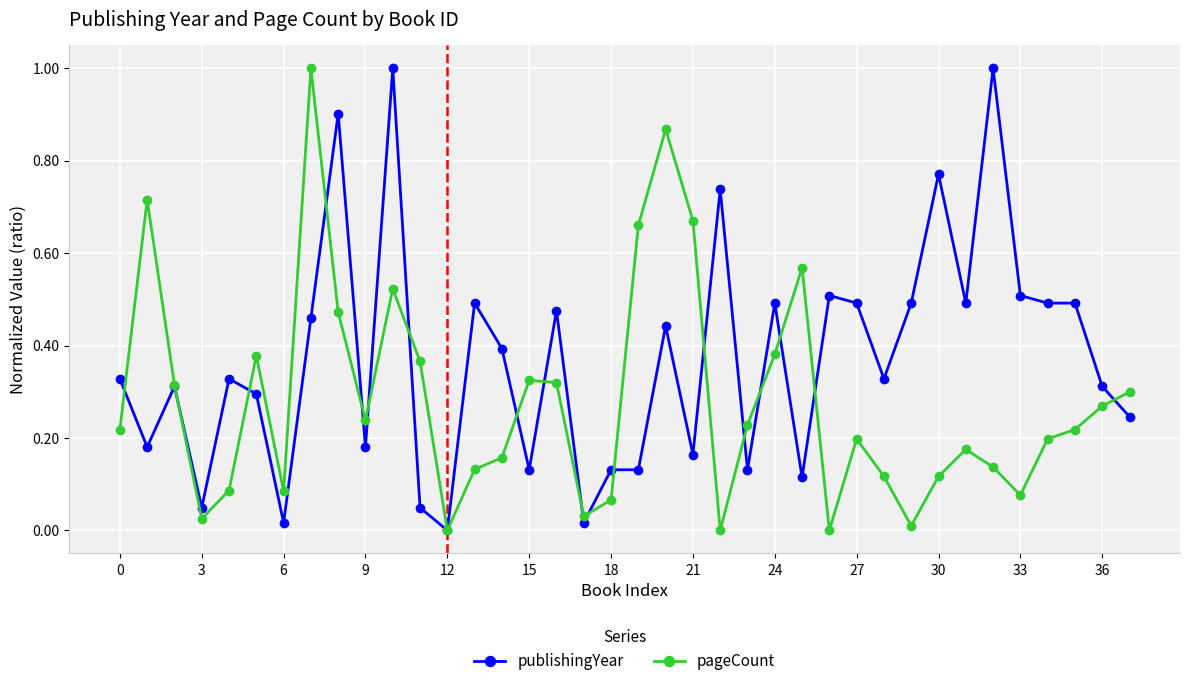

Rank the series by their average value, from highest to lowest.

publishingYear, pageCount